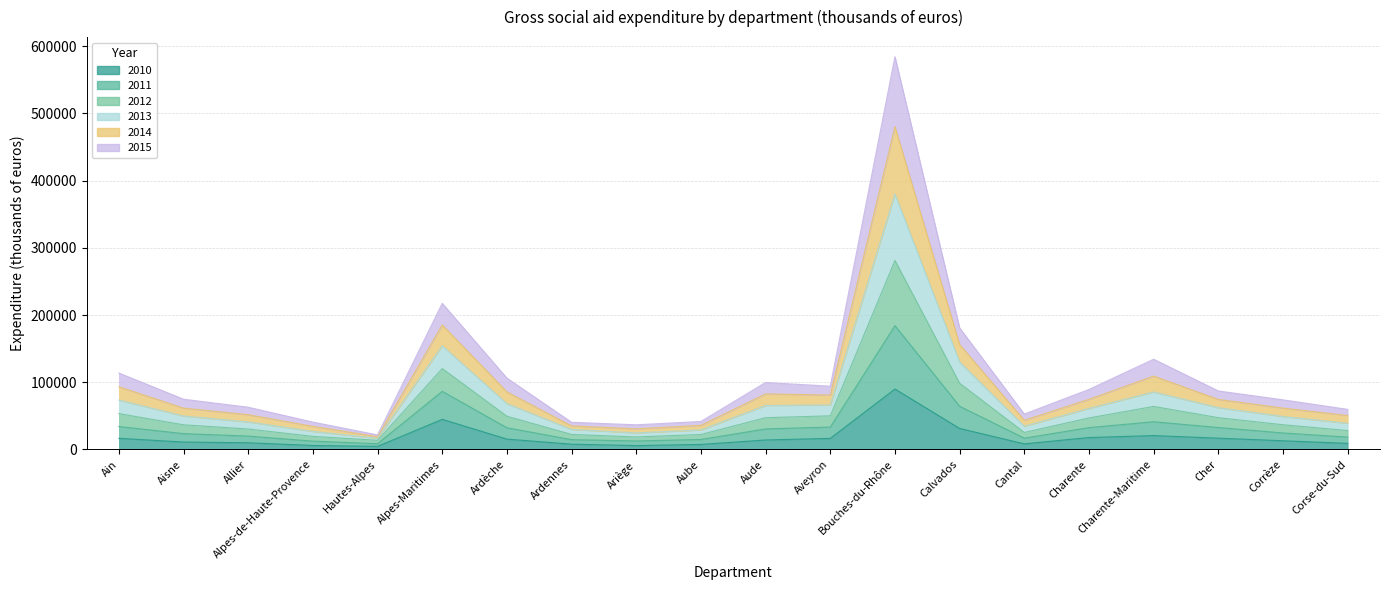

What is the label of the 6th point from the left?

Alpes-Maritimes